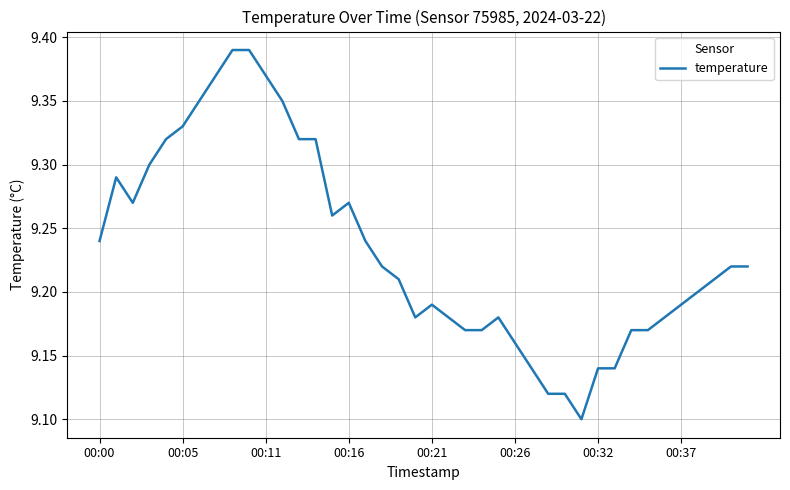

How many lines are shown in the chart?

1